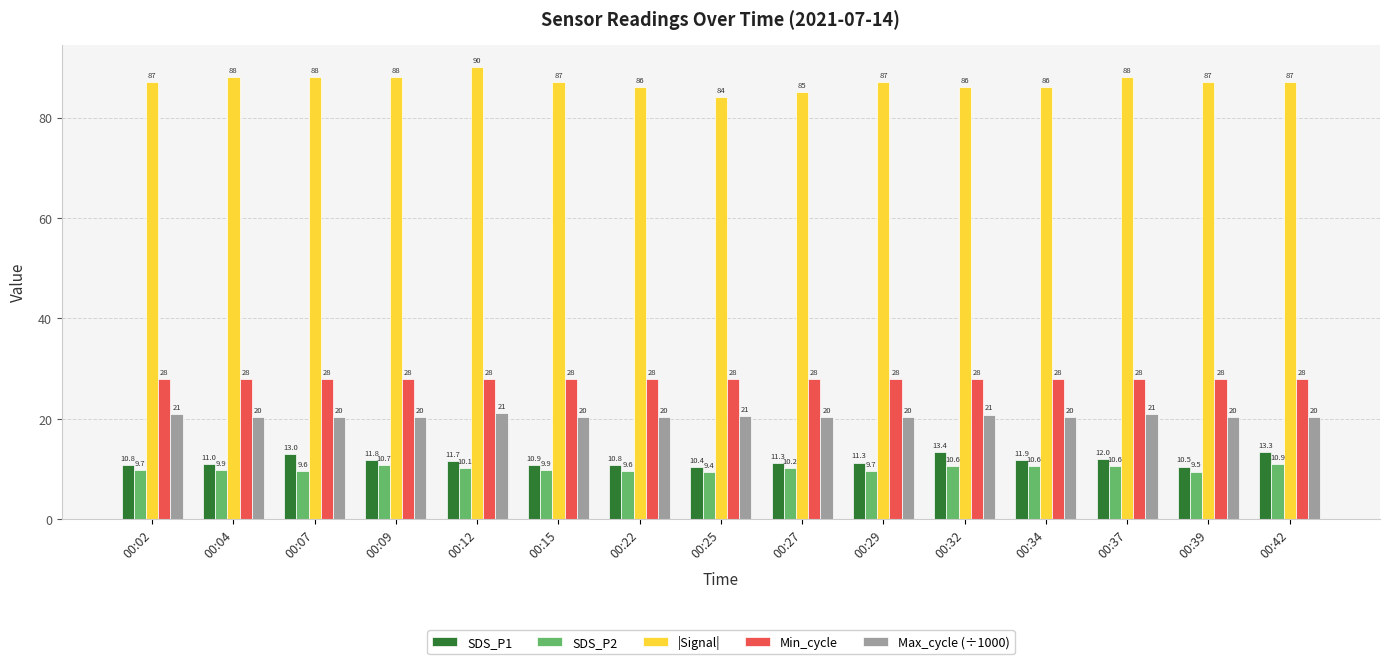

Is it true that Max_cycle (÷1000) equals 13.6 at 00:15?

False